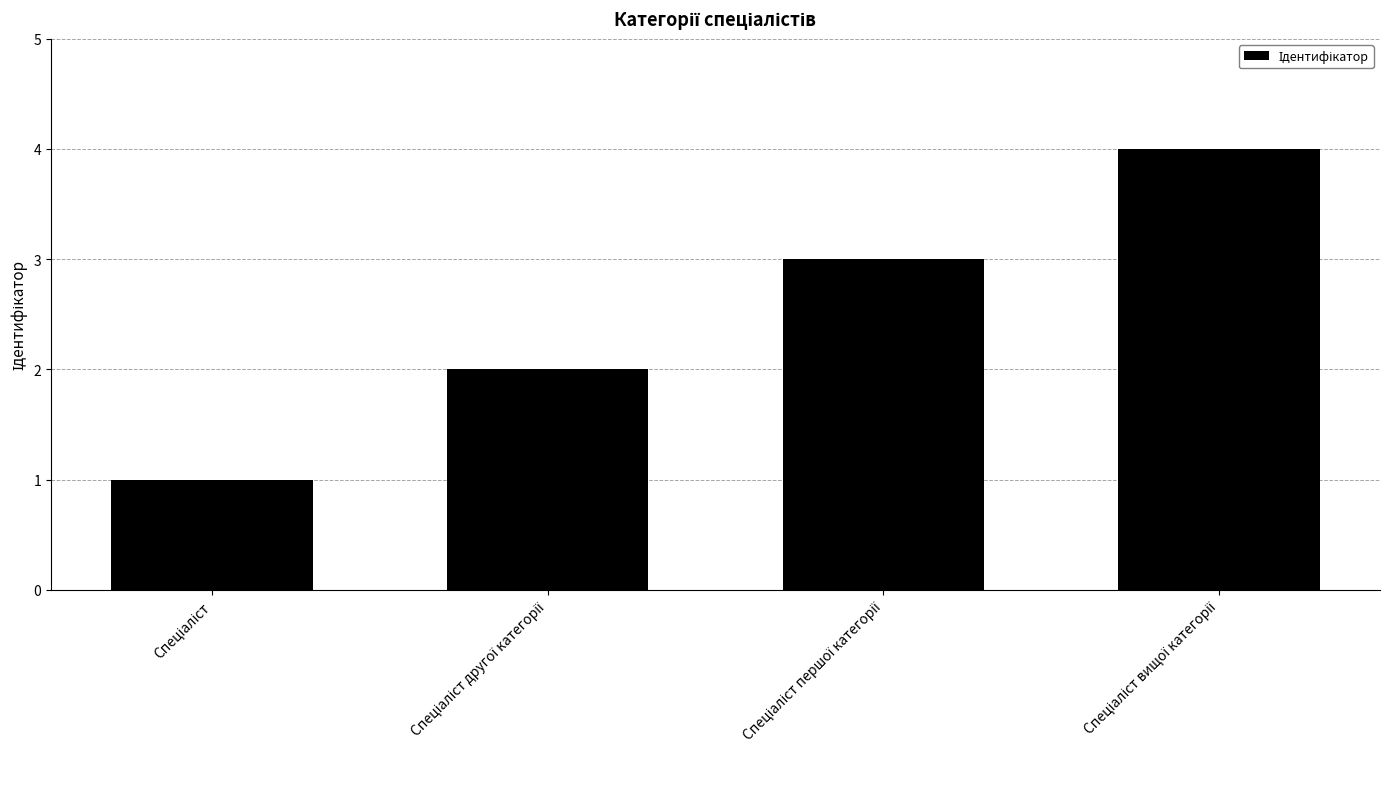

What is the difference between the maximum and minimum values?

3